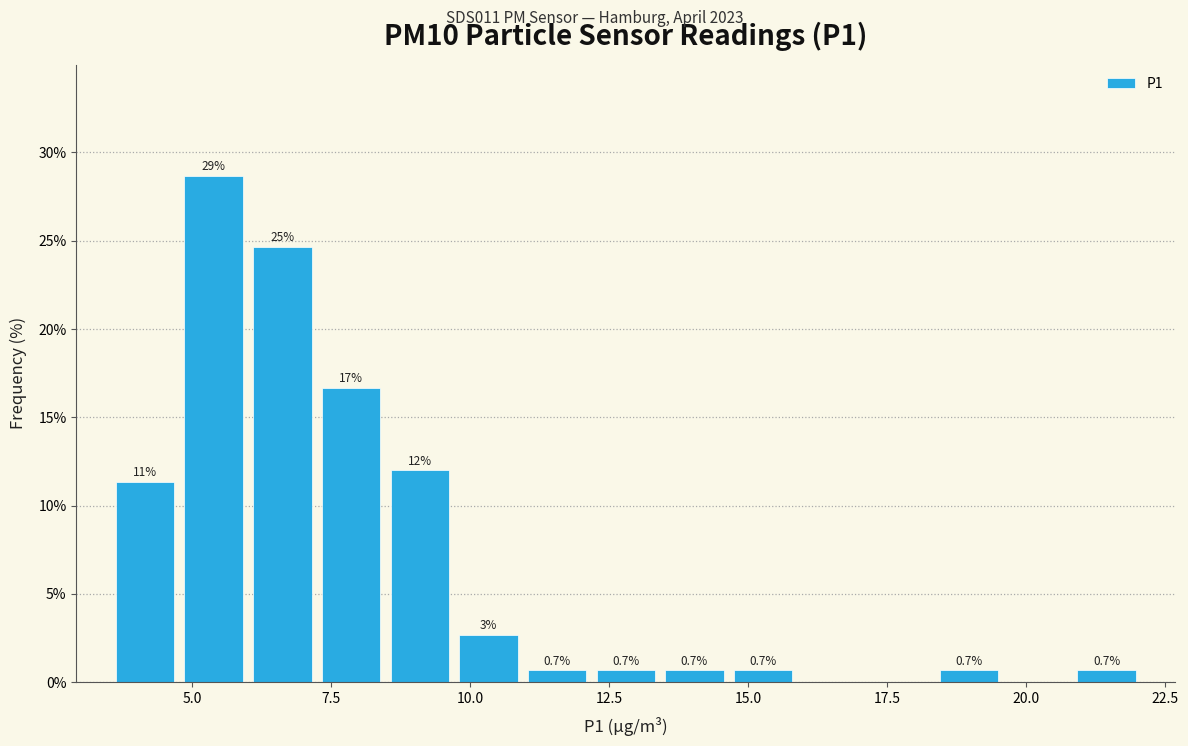

Read against the x-axis, roughly where is the centre of the tallest bar?

5.5